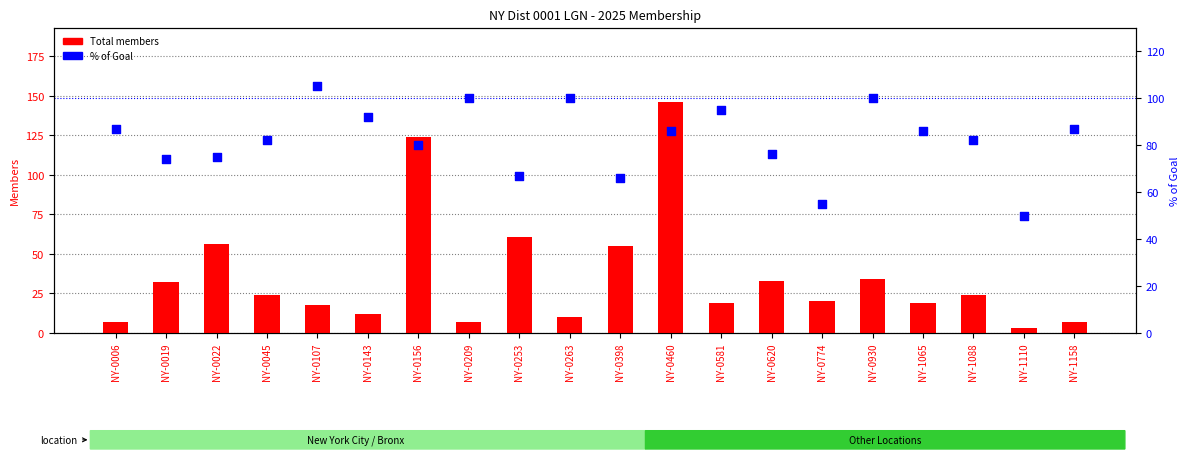

Which series contains the lowest Y value?

Total members